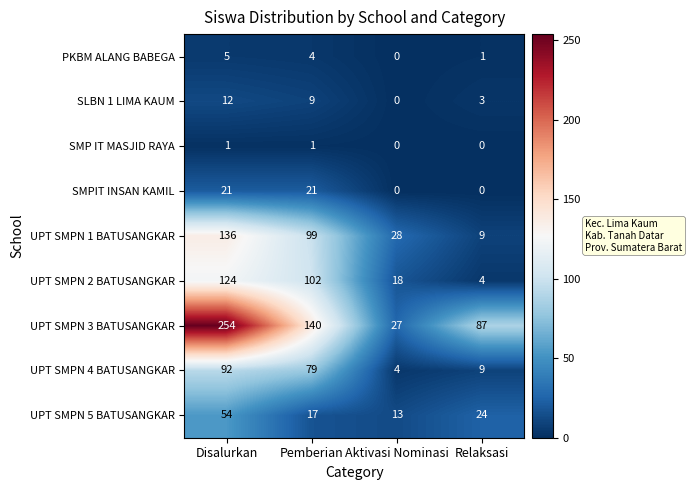

List the series in order of their peak value, highest first.

UPT SMPN 3 BATUSANGKAR, UPT SMPN 1 BATUSANGKAR, UPT SMPN 2 BATUSANGKAR, UPT SMPN 4 BATUSANGKAR, UPT SMPN 5 BATUSANGKAR, SMPIT INSAN KAMIL, SLBN 1 LIMA KAUM, PKBM ALANG BABEGA, SMP IT MASJID RAYA